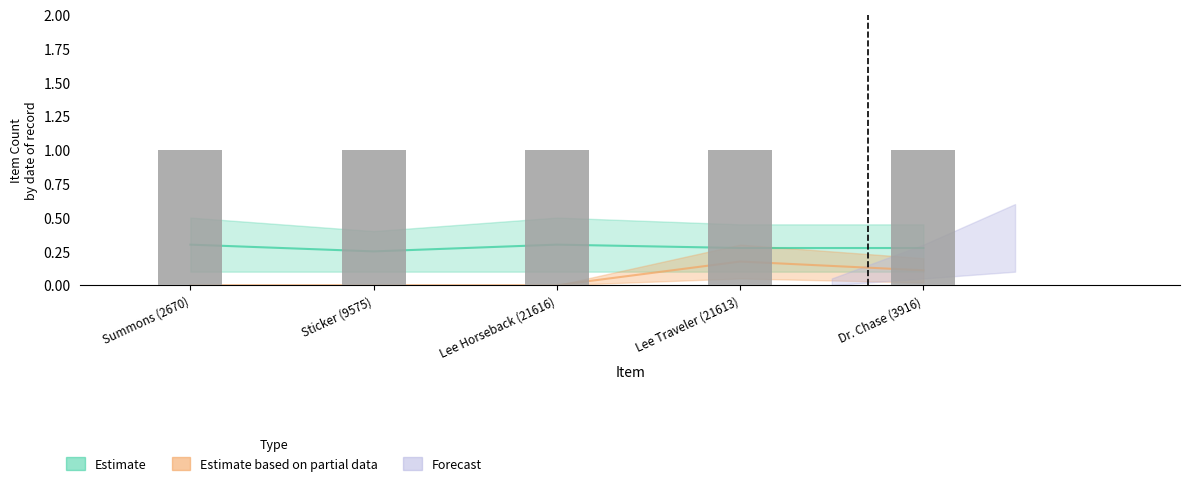

What position from the left is Lee Traveler (21613)?

4